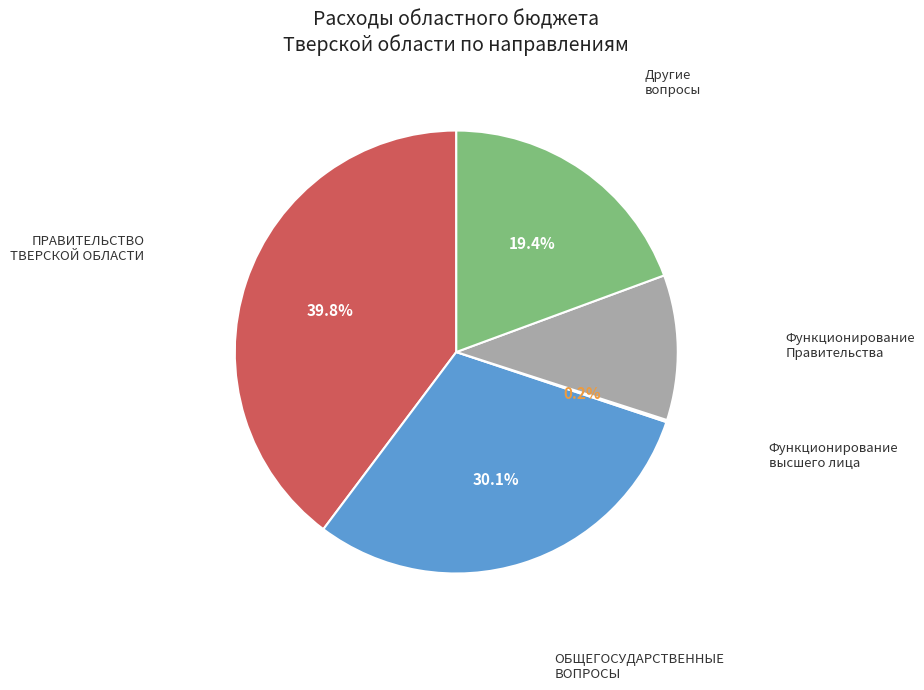

Is there any slice that represents more than half of the pie?

No